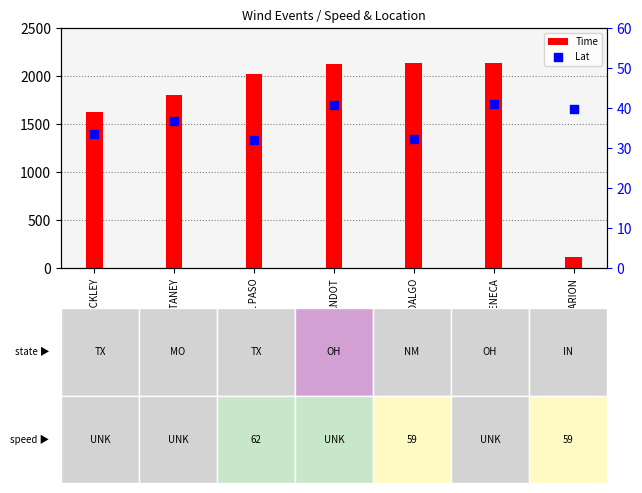

What is the total value across all series at 59/MARION?

154.7